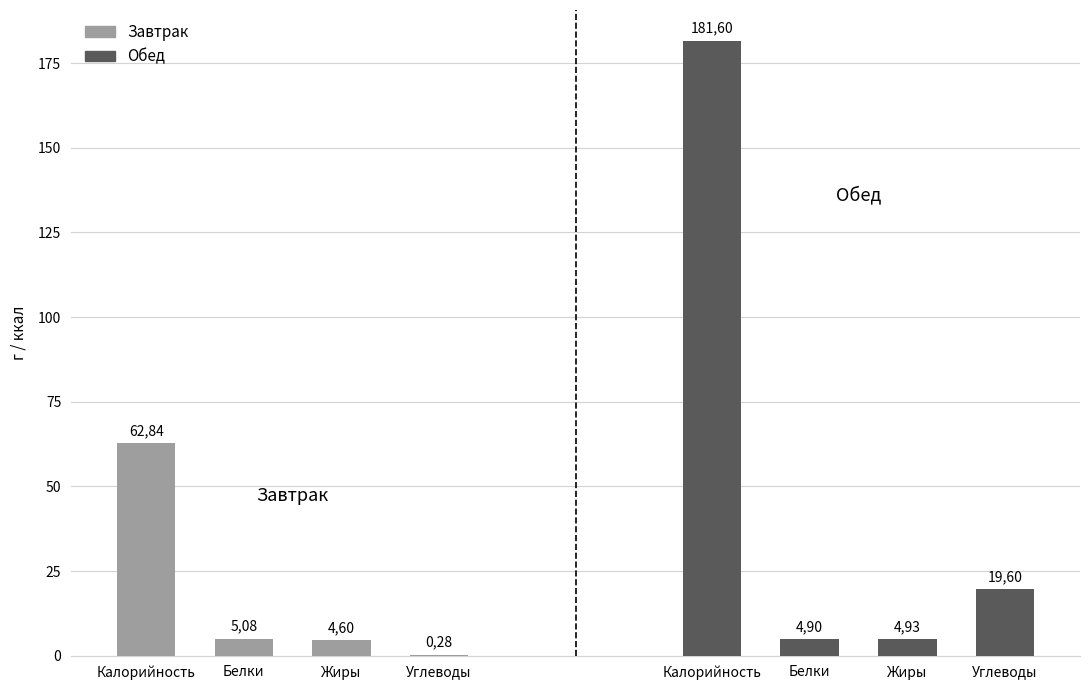

Between Калорийность and Жиры, which series saw the biggest shift?

Обед